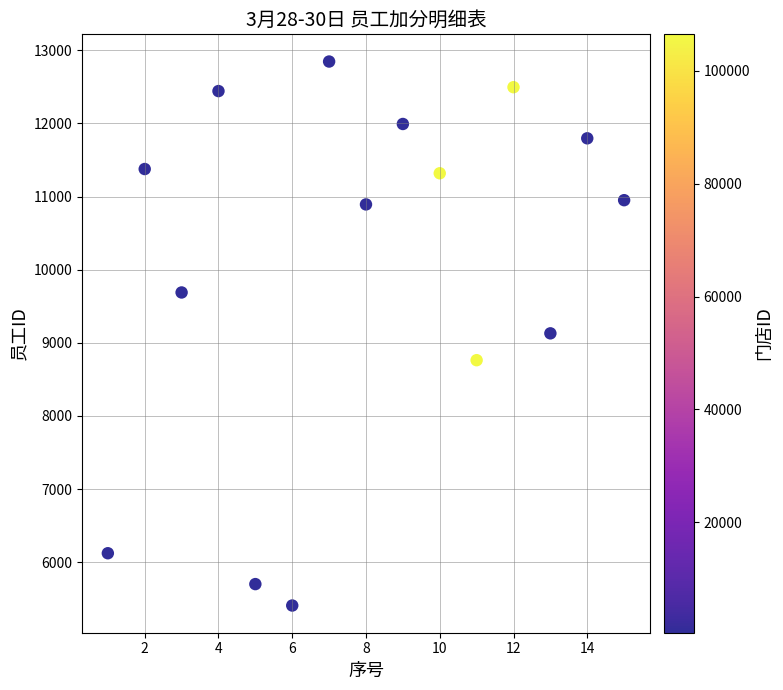

What is the range of X values (max minus min)?

14